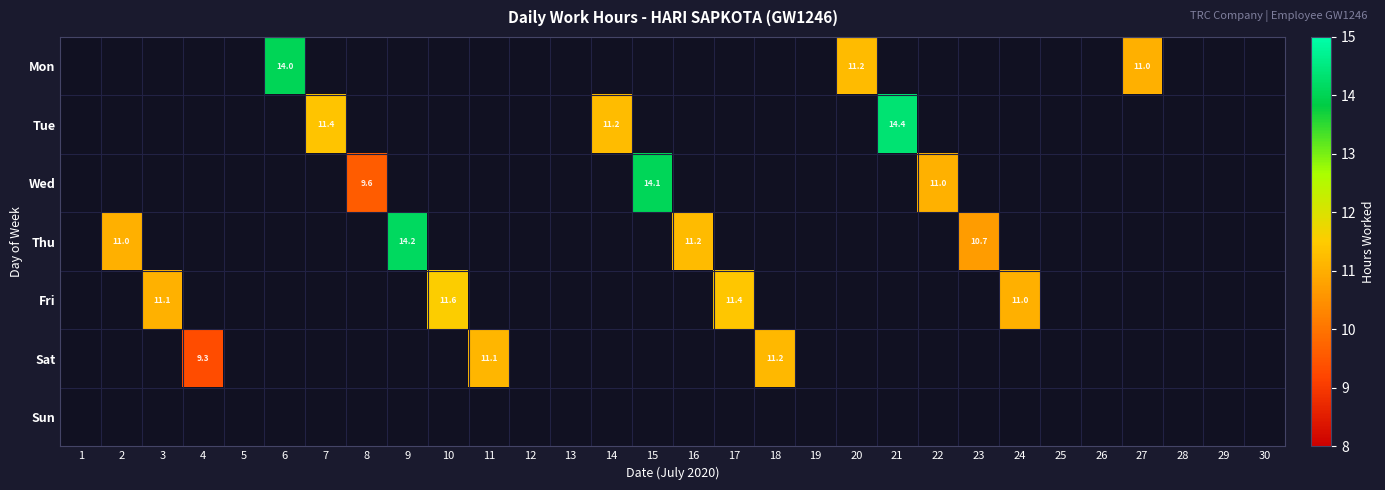

The Mon series shows 14.0 at 6. True or false?

True